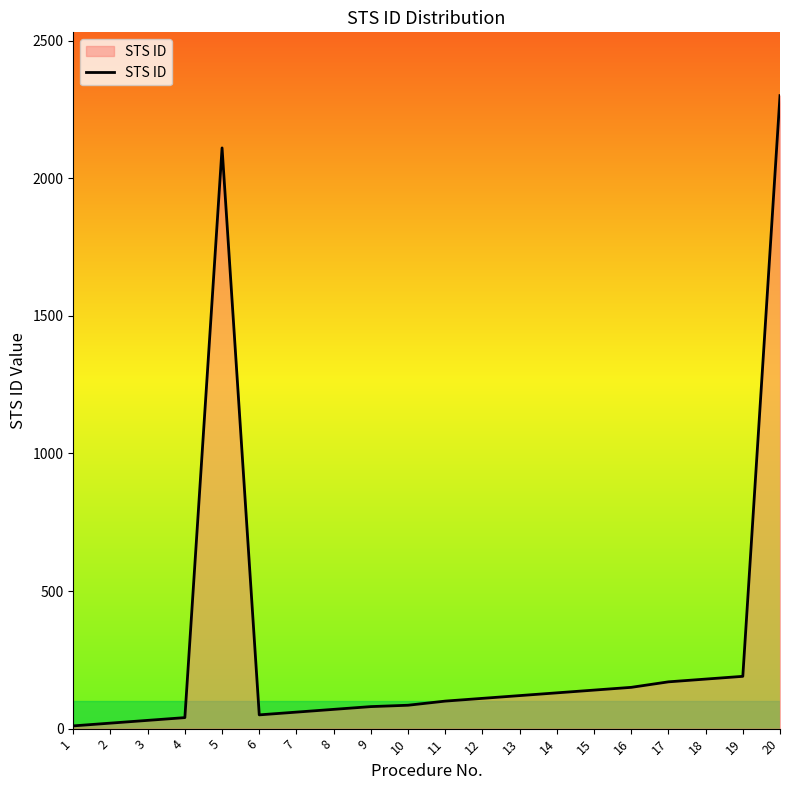

How many values are below 110?

10